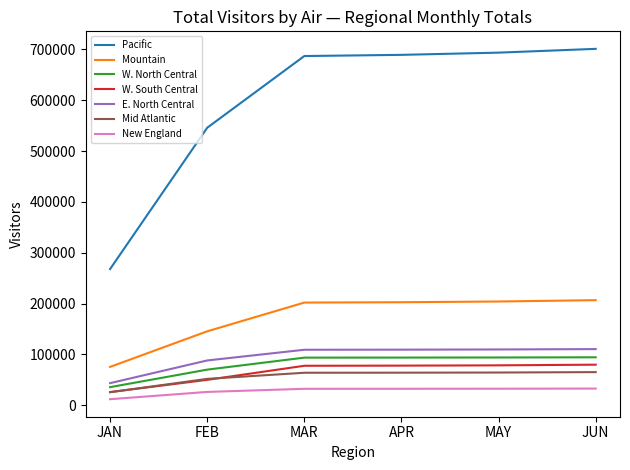

List the series in order of their peak value, lowest first.

New England, Mid Atlantic, W. South Central, W. North Central, E. North Central, Mountain, Pacific